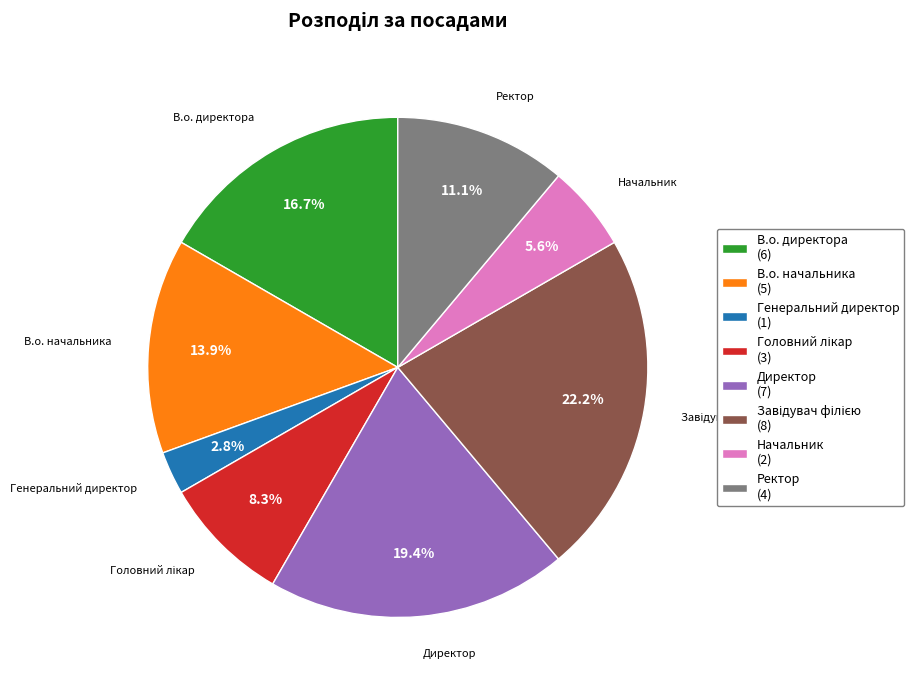

Count the number of slices in the pie.

8